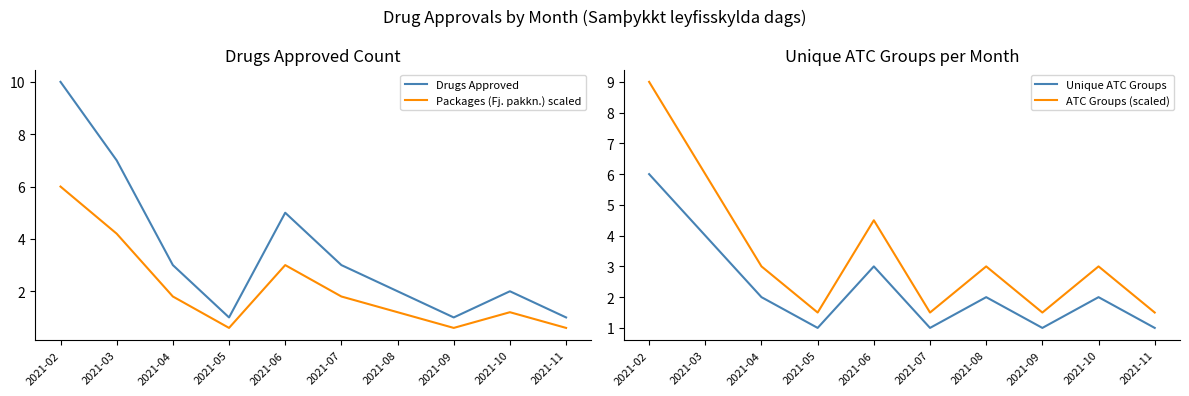

List the series in order of their peak value, highest first.

Drugs Approved, ATC Groups (scaled), Packages (Fj. pakkn.) scaled, Unique ATC Groups